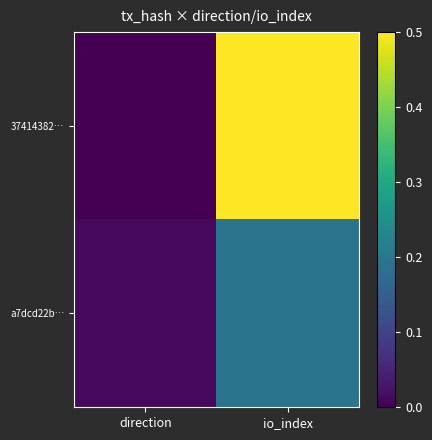

What is the greatest value displayed?

0.5